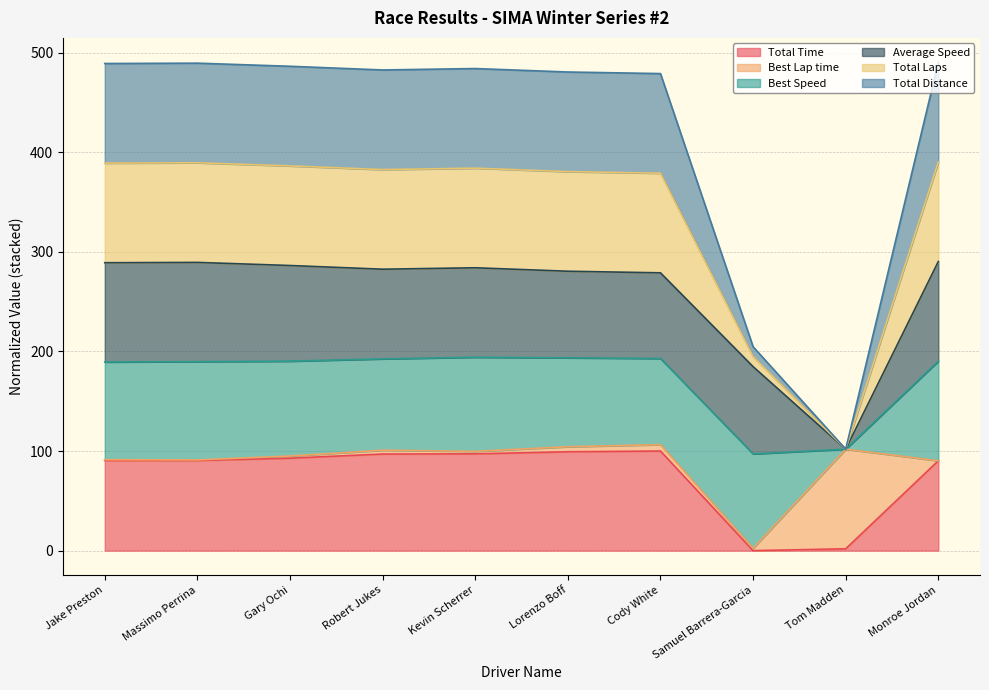

Does the chart display data point markers on the line(s)?

No